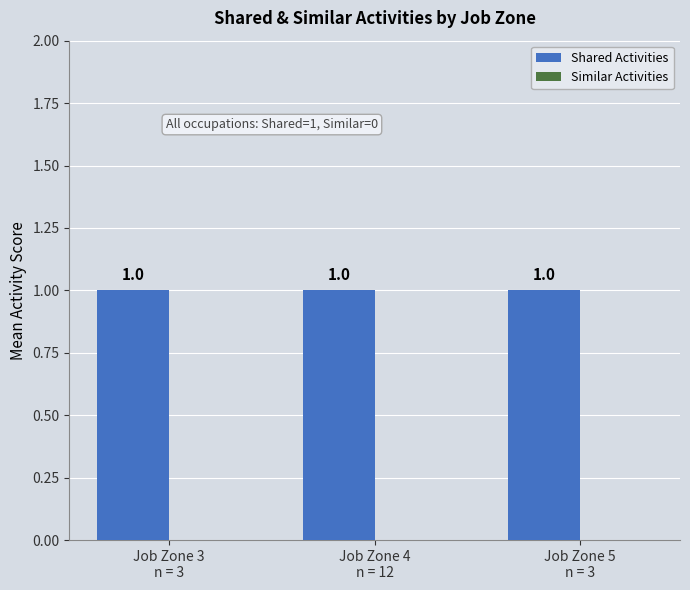

What is the label of the 1st bar from the right?

Job Zone 5
n = 3